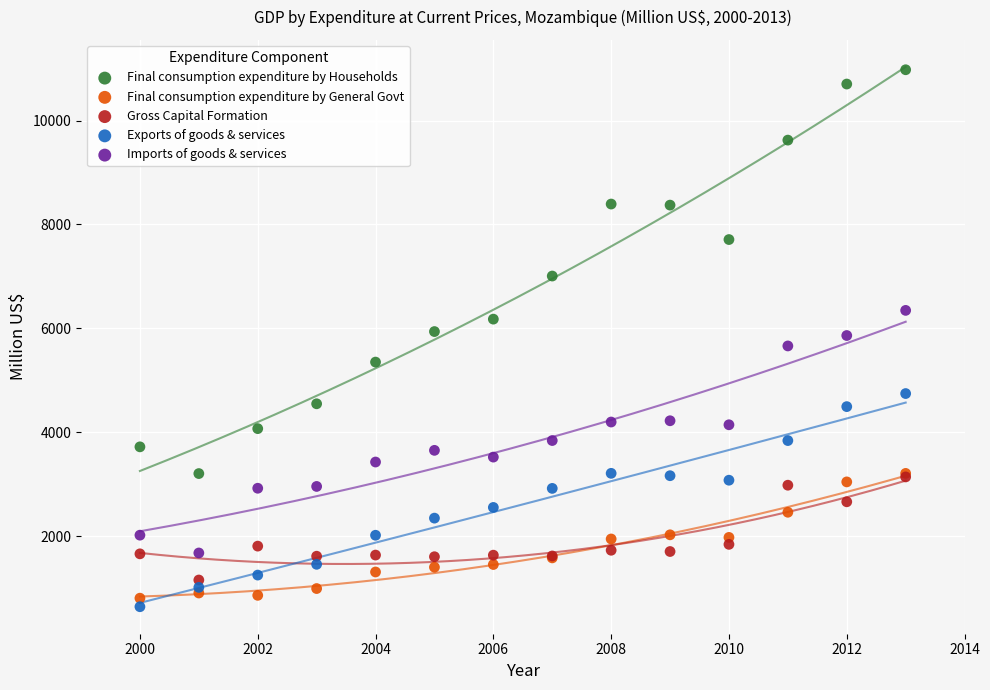

Which series has the largest Y range (max minus min)?

Final consumption expenditure by Households